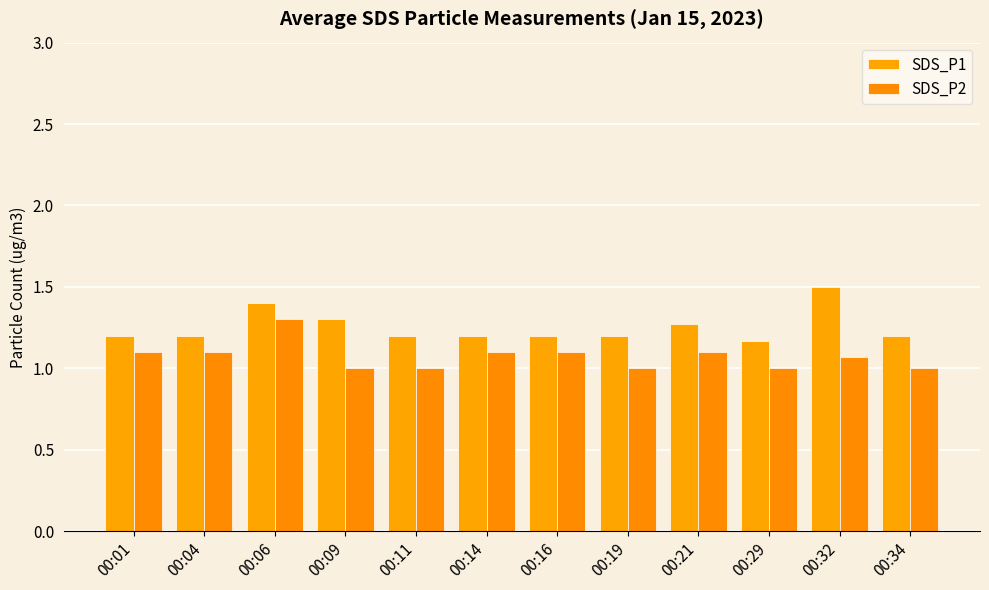

What is the total value across all series at 00:11?

2.2